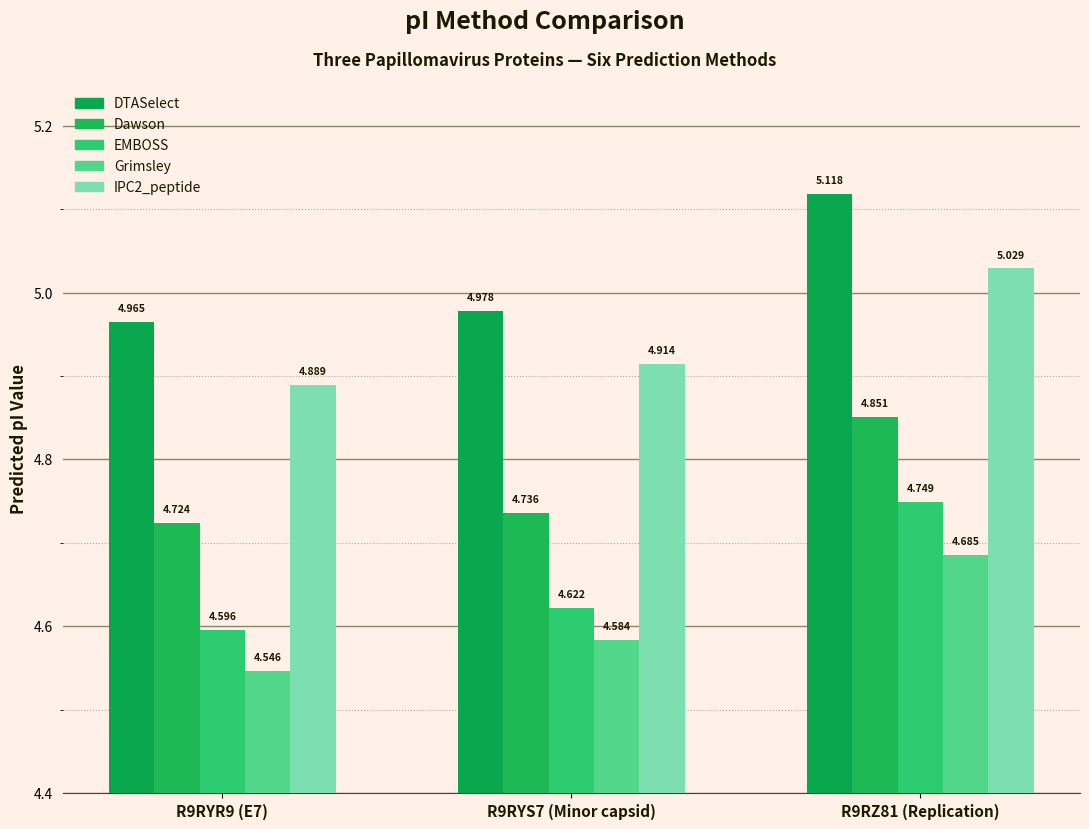

How many groups of bars are there?

3